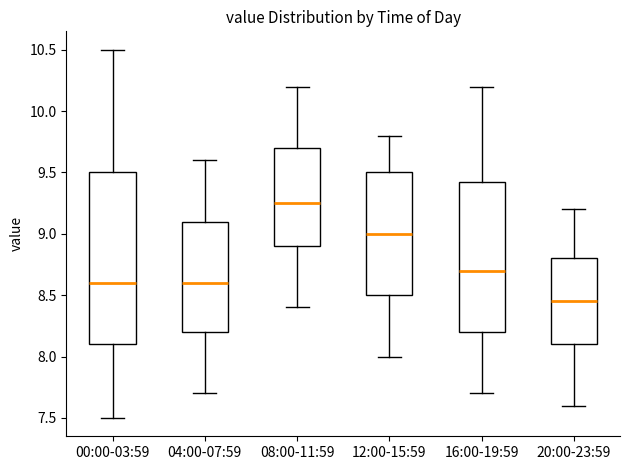

Reading left to right, transcribe this box plot: for each box, give where its median line is, the range the box spans, and where its two whiskers end, as read against the y-axis. The values are not printed on the chart, so give them approximately, as read against the axis.

00:00-03:59: median 8.60, box 8.10 to 9.50, whiskers 7.50 to 10.50
04:00-07:59: median 8.60, box 8.20 to 9.10, whiskers 7.70 to 9.60
08:00-11:59: median 9.25, box 8.90 to 9.70, whiskers 8.40 to 10.20
12:00-15:59: median 9.00, box 8.50 to 9.50, whiskers 8.00 to 9.80
16:00-19:59: median 8.70, box 8.20 to 9.45, whiskers 7.70 to 10.20
20:00-23:59: median 8.45, box 8.10 to 8.80, whiskers 7.60 to 9.20